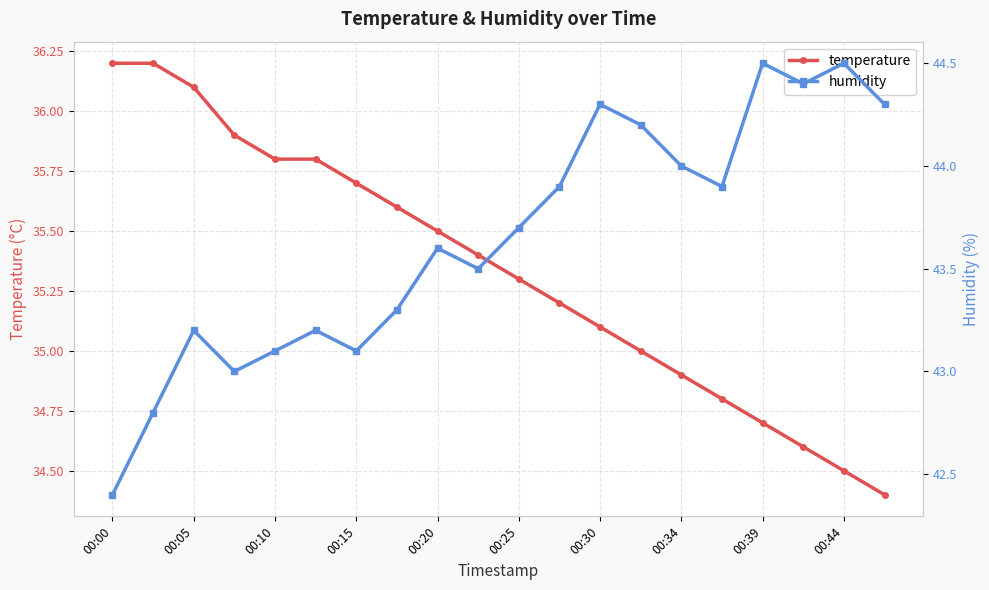

True or false: temperature has a value of 54.5 at 00:20.

False